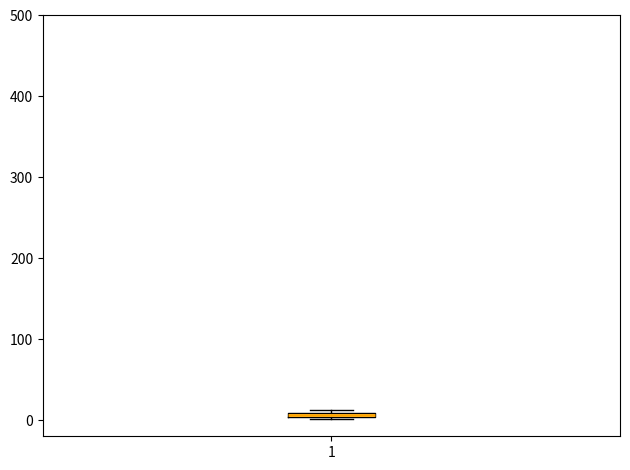

Where is the upper edge of the box at x = 1 on the y-axis? The values are not printed on the chart, so give them approximately, as read against the axis.

10